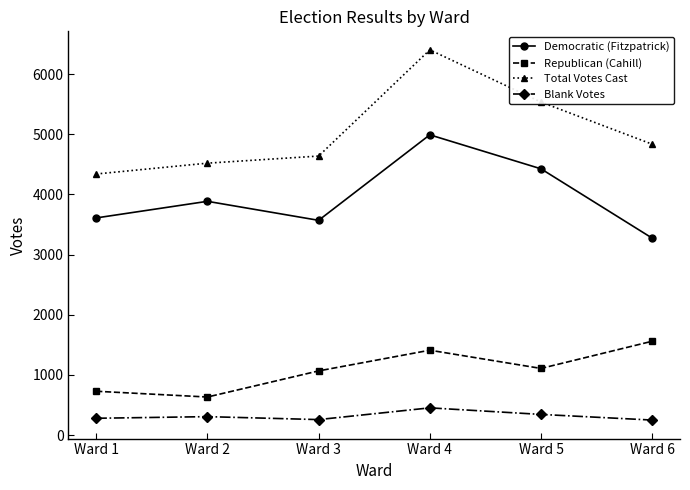

Is it true that Republican (Cahill) equals 1119 at Ward 2?

False